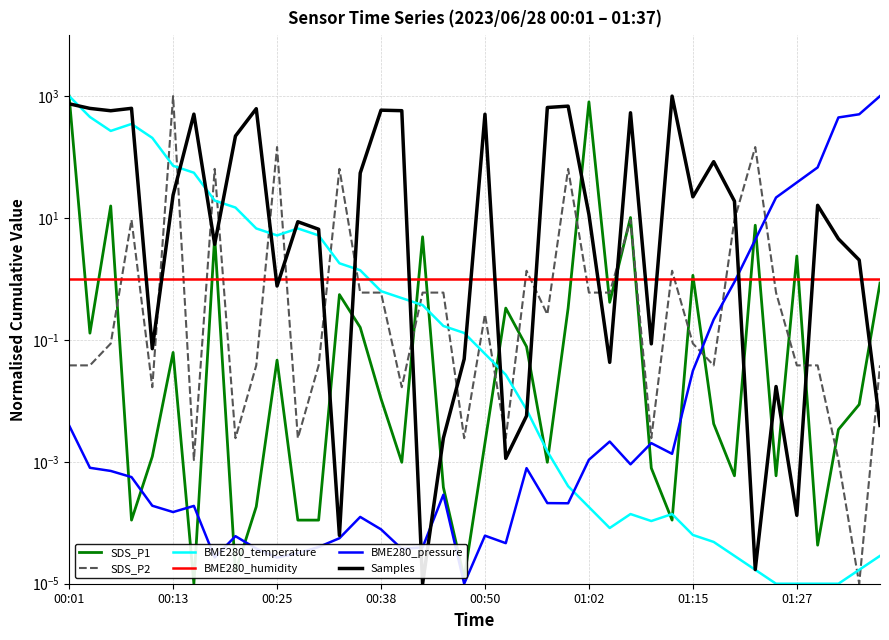

Between which two adjacent categories do BME280_temperature and BME280_pressure first intersect?

24 and 25